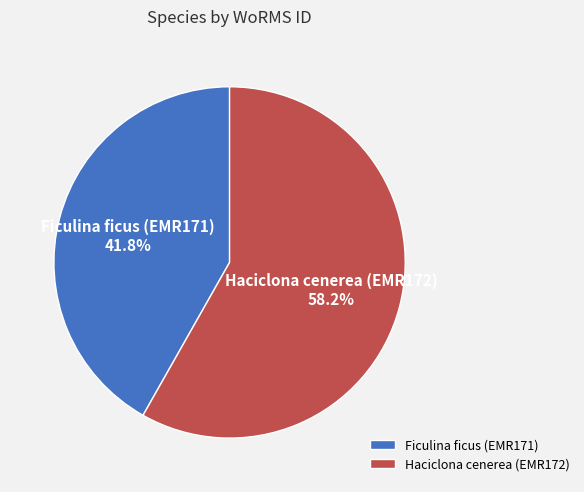

To the nearest percent, what portion does Ficulina ficus (EMR171) represent?

42%